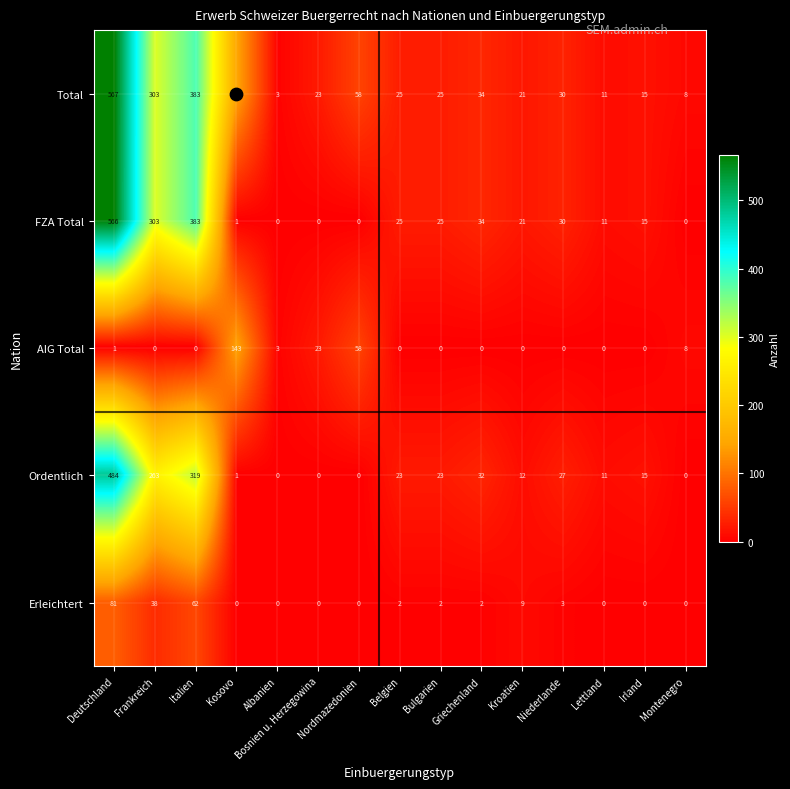

What is the approximate value of AIG Total at Nordmazedonien?

58